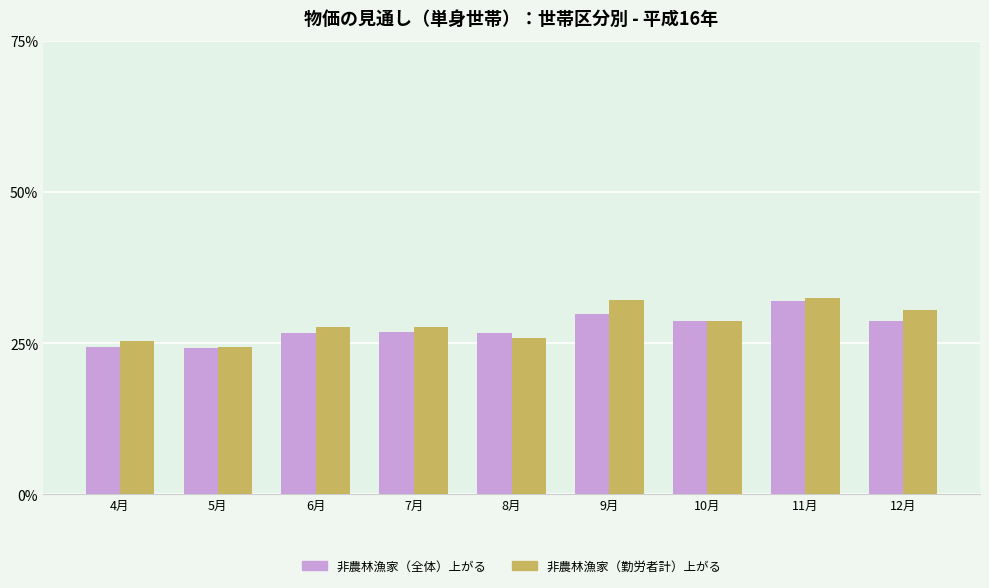

Does the chart contain stacked bars?

No